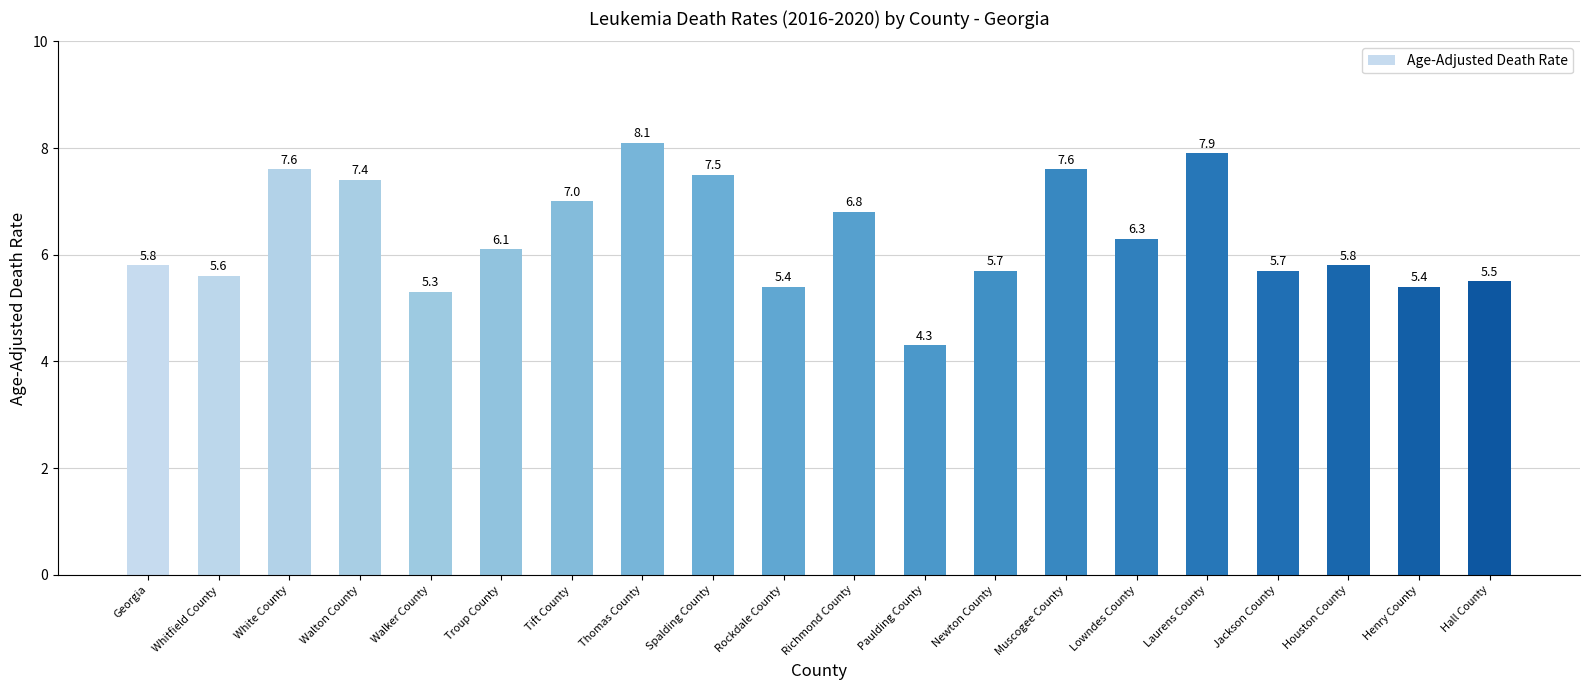

How many bars are there in total?

20